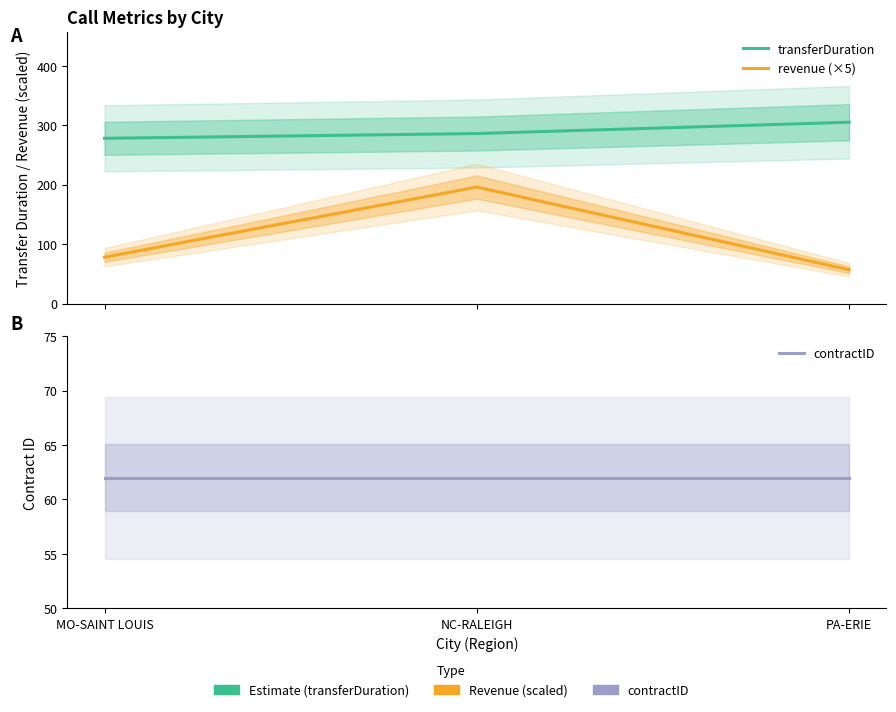

Does the chart have visible grid lines?

No